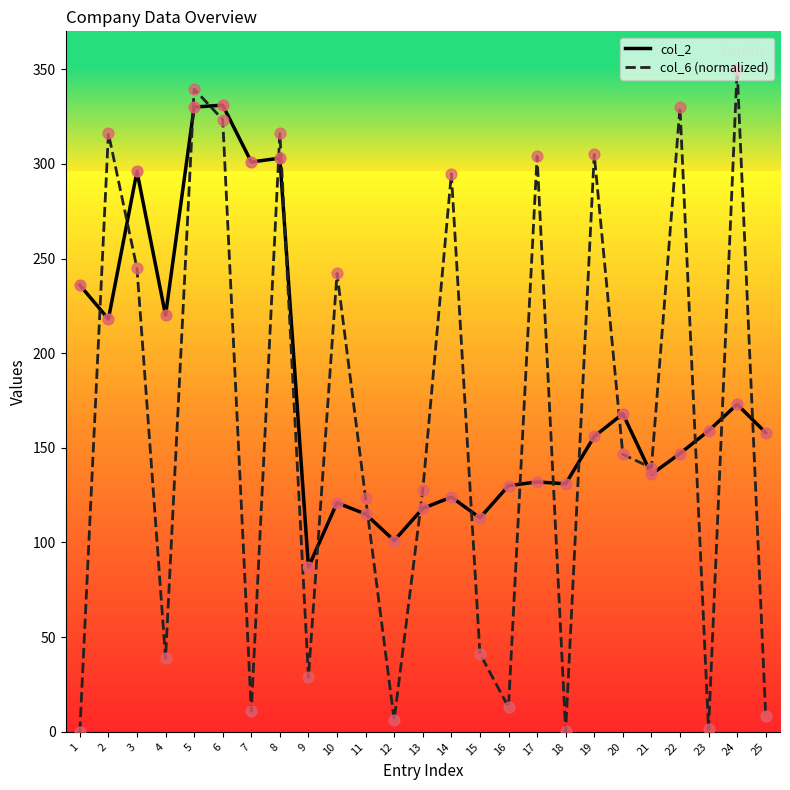

At how many categories does at least one series exceed 349?

1